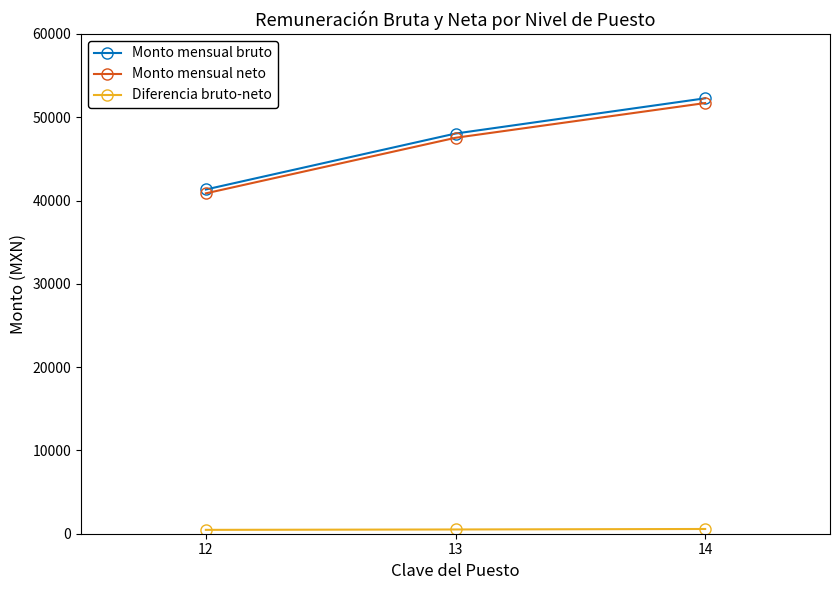

Count the number of data series in this chart.

3